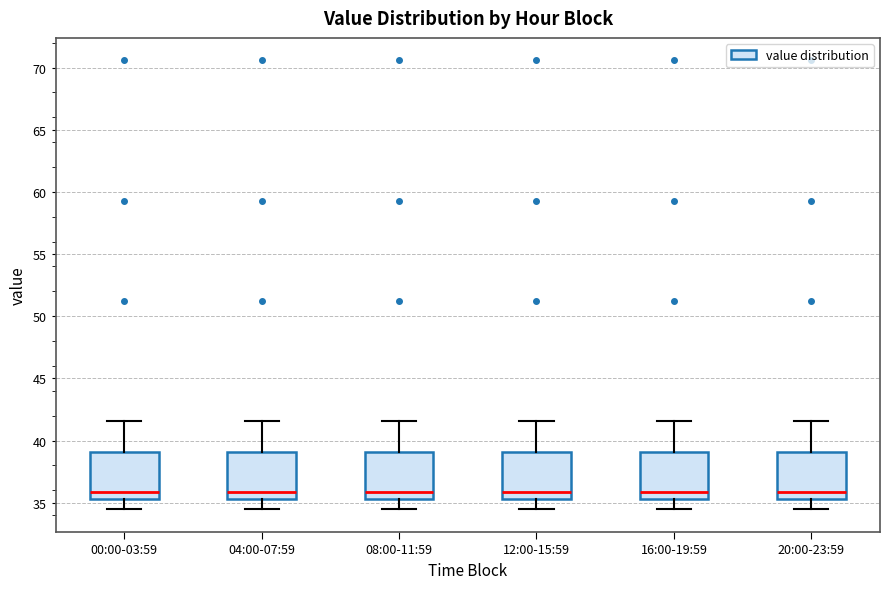

Reading left to right, read every box against the y-axis: the position of its median line, the range the box covers, and the ends of its whiskers. The values are not printed on the chart, so give them approximately, as read against the axis.

00:00-03:59: median 36.0, box 35.5 to 39.0, whiskers 34.5 to 41.5
04:00-07:59: median 36.0, box 35.5 to 39.0, whiskers 34.5 to 41.5
08:00-11:59: median 36.0, box 35.5 to 39.0, whiskers 34.5 to 41.5
12:00-15:59: median 36.0, box 35.5 to 39.0, whiskers 34.5 to 41.5
16:00-19:59: median 36.0, box 35.5 to 39.0, whiskers 34.5 to 41.5
20:00-23:59: median 36.0, box 35.5 to 39.0, whiskers 34.5 to 41.5